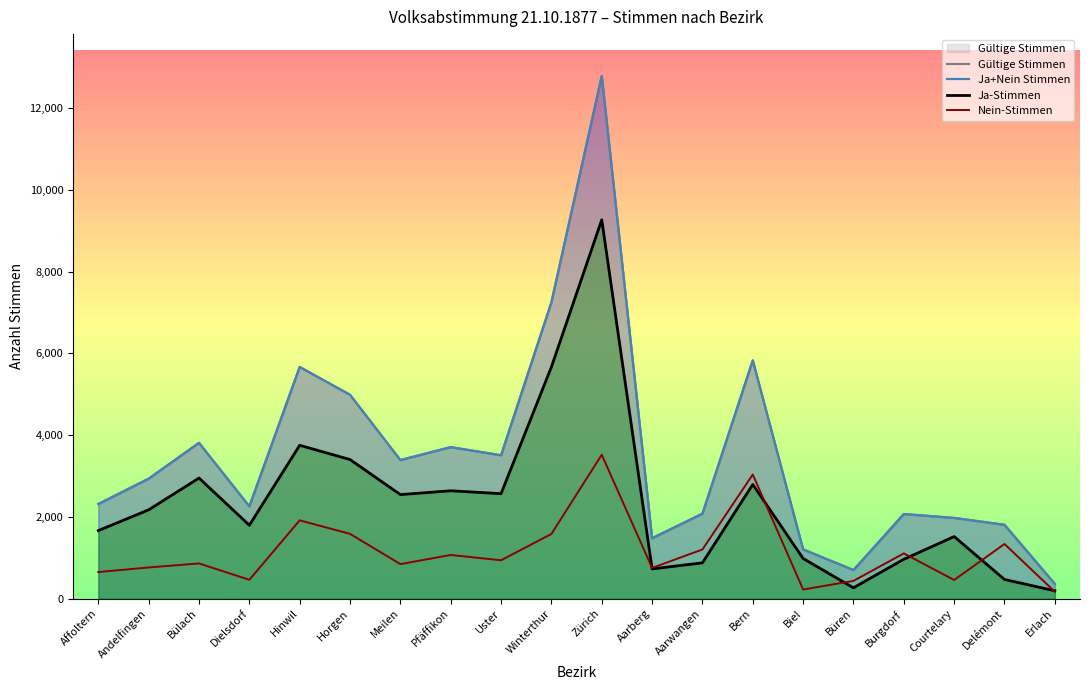

The value of Ja-Stimmen at Hinwil is 3750. True or false?

True